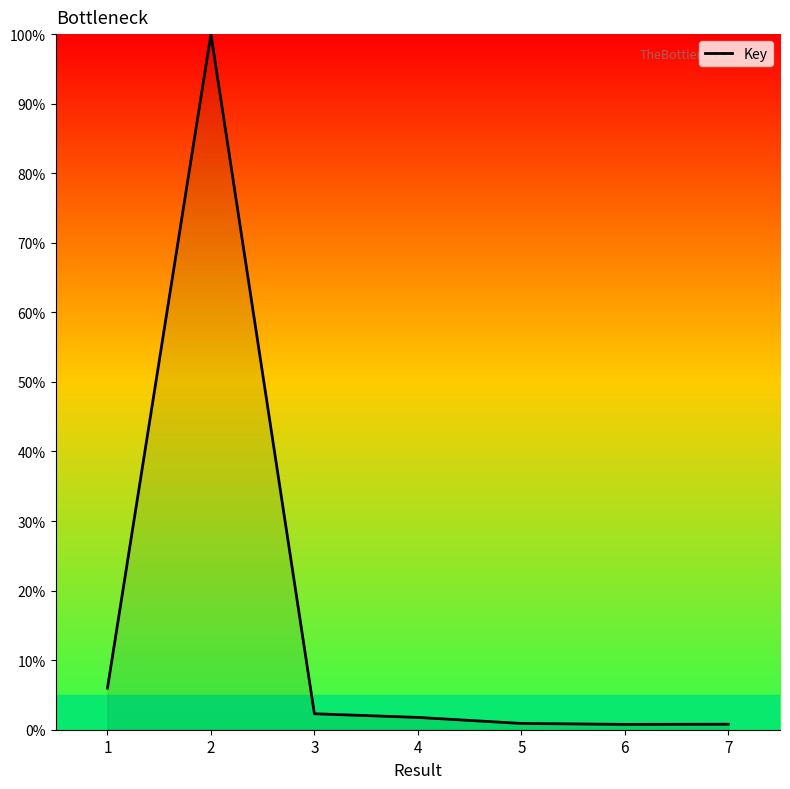

The chart shows a value of 1.8 at 4. True or false?

True